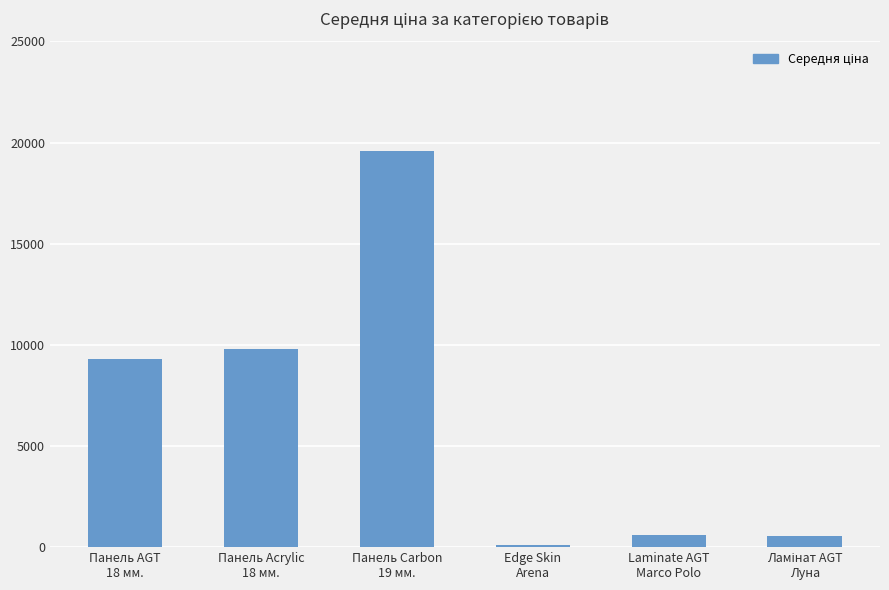

What is the ratio of the value at Панель Acrylic
18 мм. to the value at Панель Carbon
19 мм.?

0.5